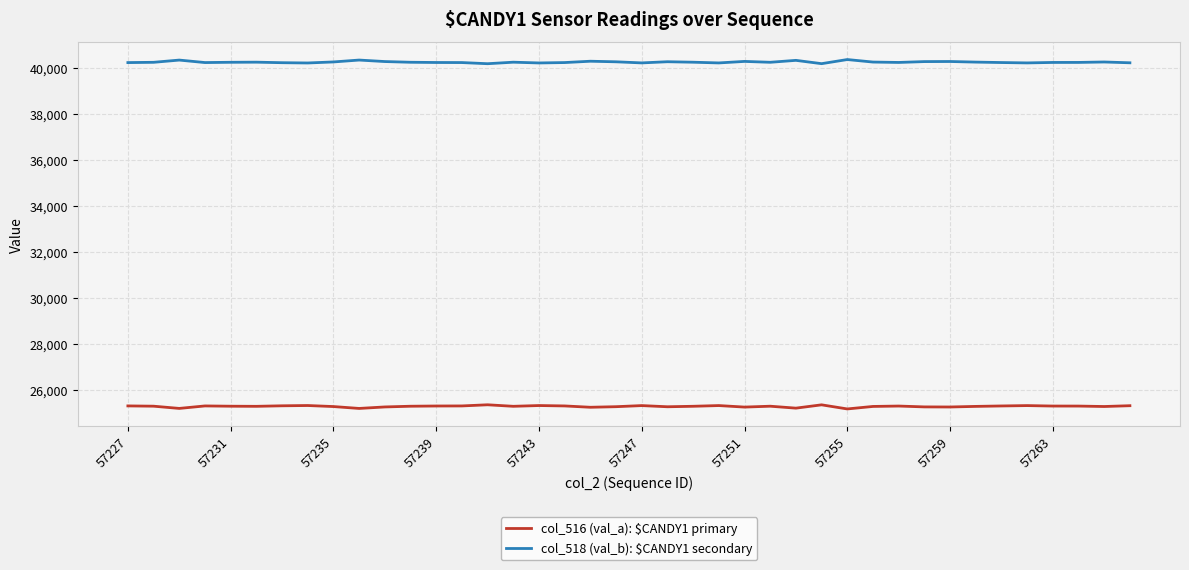

Which series has the largest total across all categories?

col_518 (val_b): $CANDY1 secondary